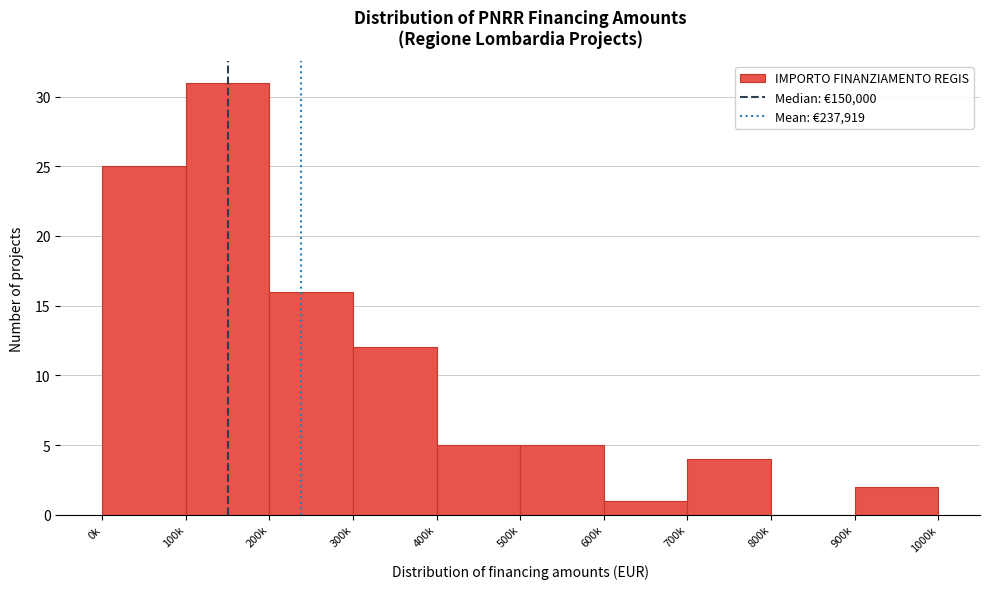

Reading left to right, transcribe all the data shown in this chart.

0k=25	100k=31	200k=16	300k=12	400k=5	500k=5	600k=1	700k=4	800k=0	900k=2